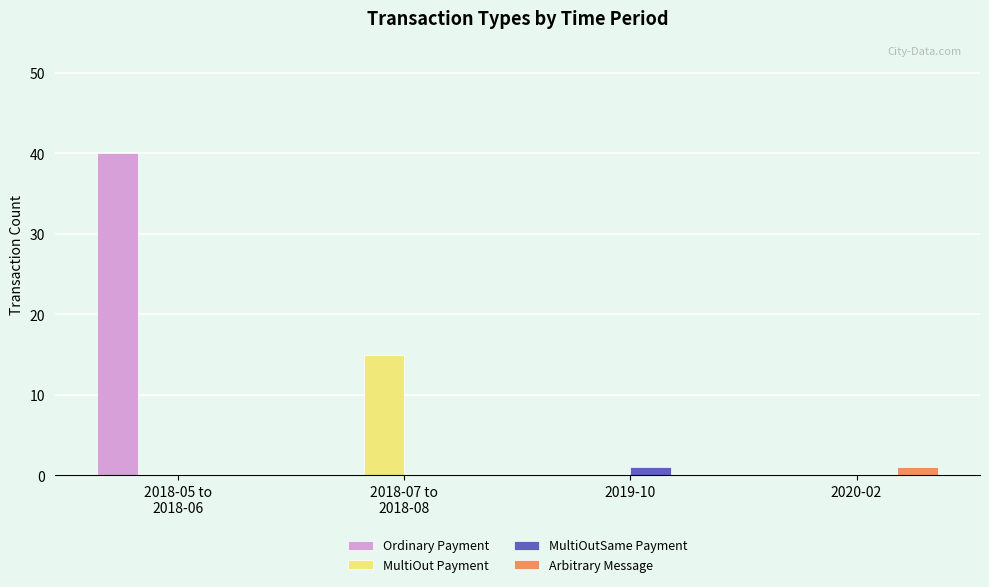

True or false: Ordinary Payment has a value of 0 at 2019-10.

True